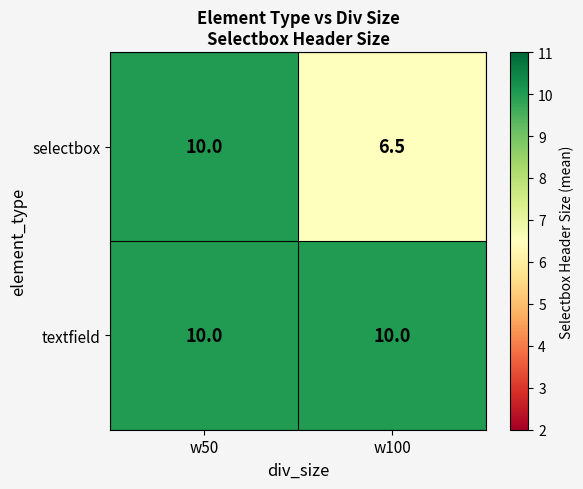

Reading right to left, transcribe all the data shown in this chart.

selectbox: w100=6.5	w50=10.0
textfield: w100=10.0	w50=10.0